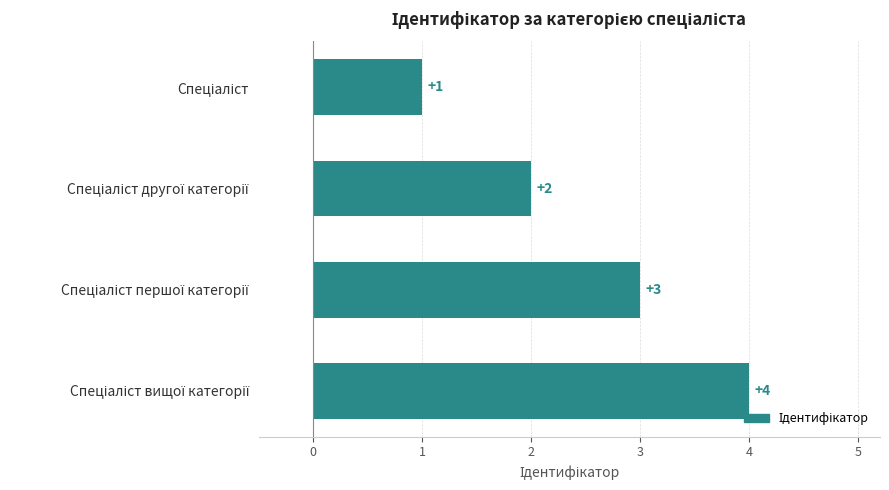

What is the sum of all values?

10